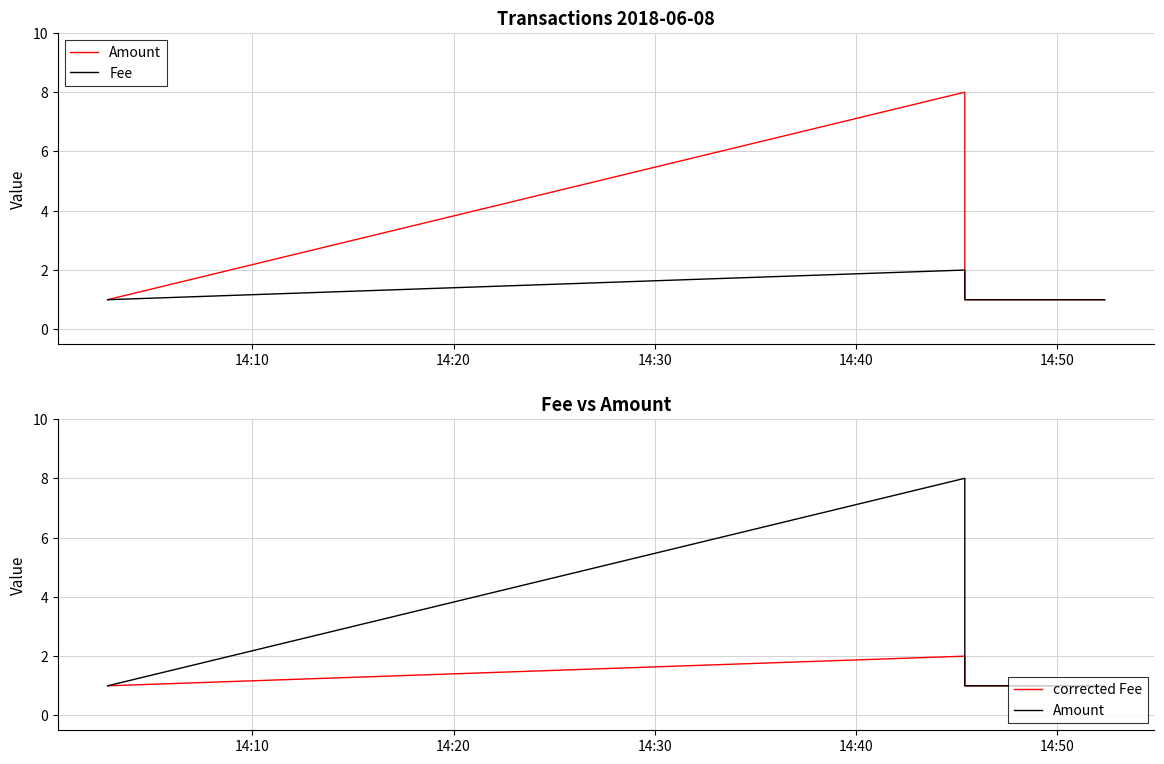

What are all the series names shown in the legend?

Amount, Fee, corrected Fee